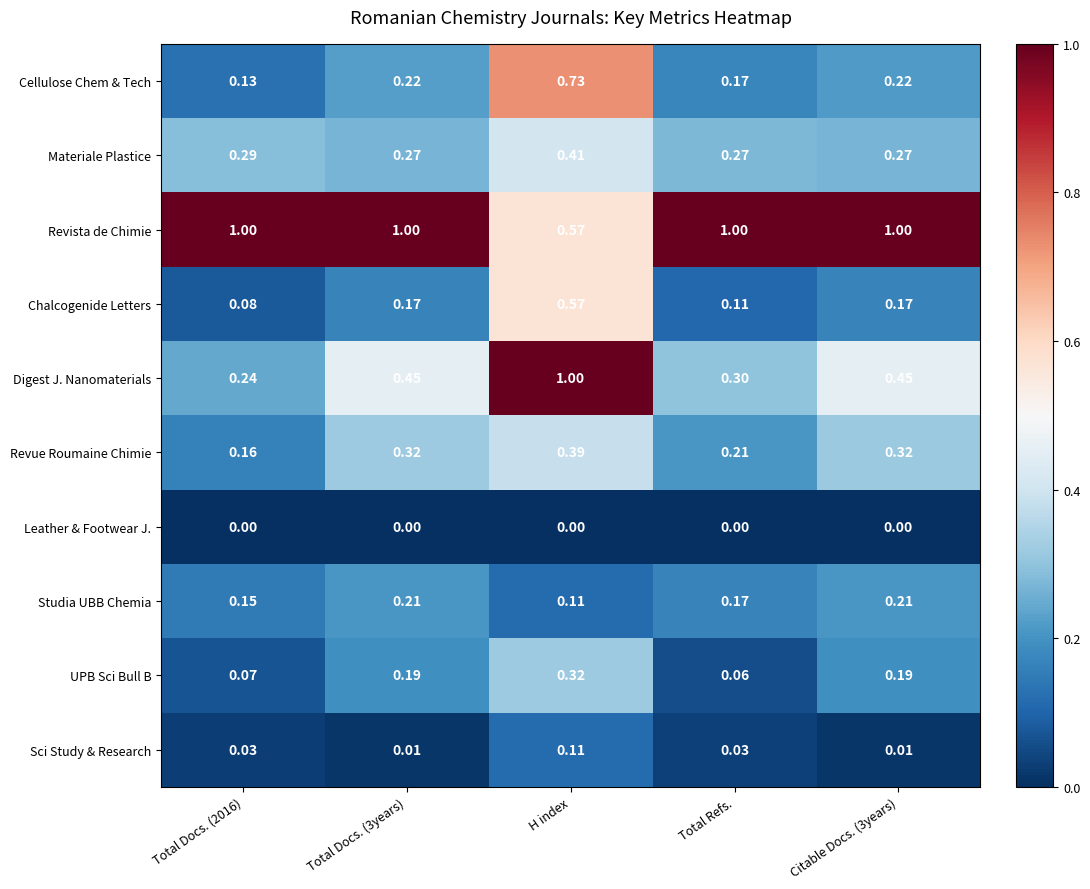

At which category is the sum across all series the highest?

H index